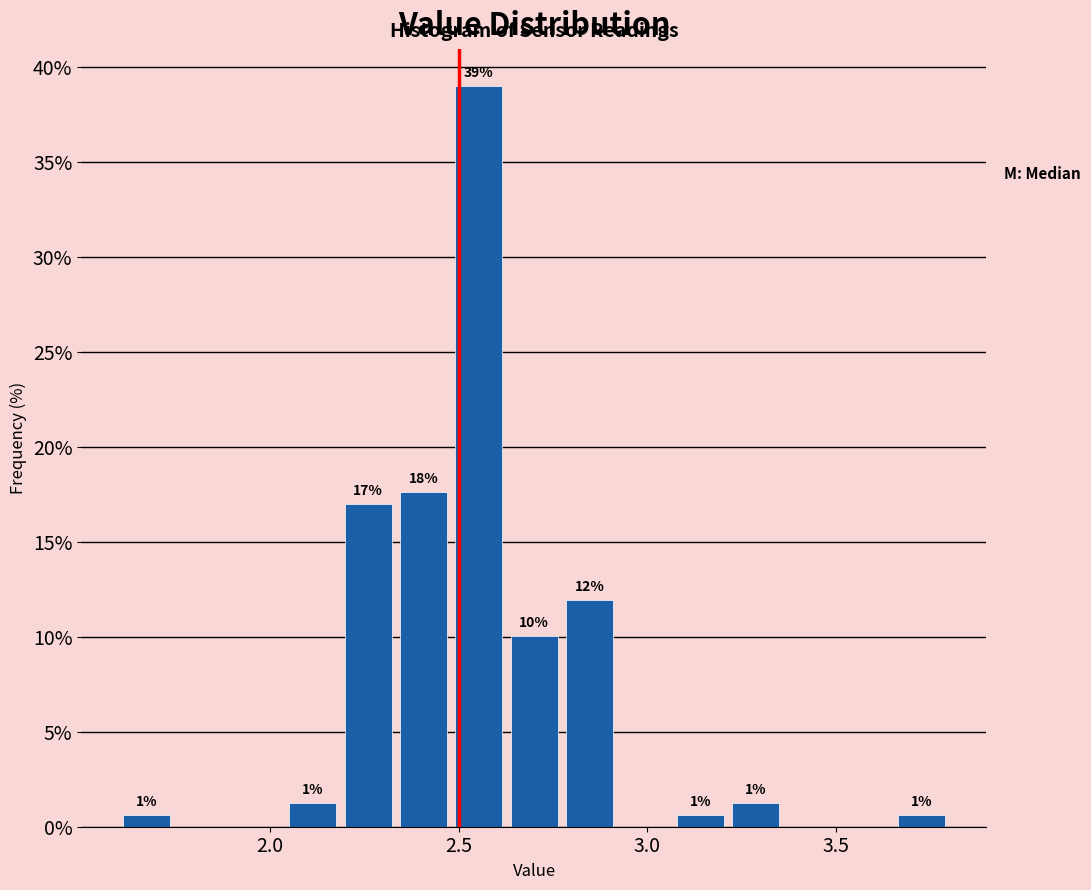

Read against the x-axis, roughly where is the centre of the tallest bar?

2.55